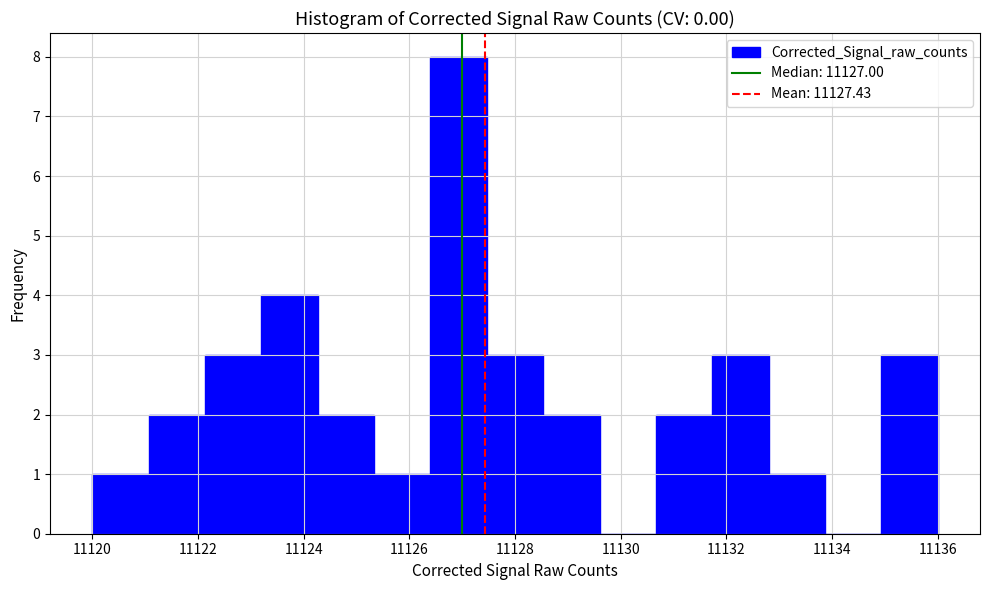

Reading left to right, transcribe this chart: for each bar, give the range it covers on the x-axis and its height. Neither the bar edges nor the heights are printed on the chart, so give them approximately, as read against the axes.

11120.0 to 11121.0: 1
11121.0 to 11122.2: 2
11122.2 to 11123.2: 3
11123.2 to 11124.2: 4
11124.2 to 11125.4: 2
11125.4 to 11126.4: 1
11126.4 to 11127.4: 8
11127.4 to 11128.6: 3
11128.6 to 11129.6: 2
11129.6 to 11130.6: 0
11130.6 to 11131.8: 2
11131.8 to 11132.8: 3
11132.8 to 11133.8: 1
11133.8 to 11135.0: 0
11135.0 to 11136.0: 3